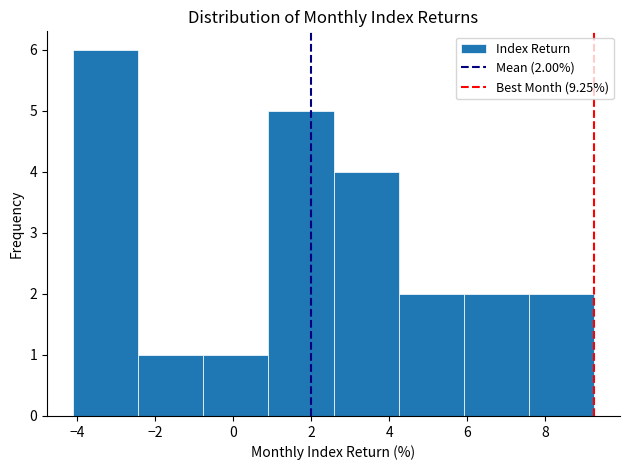

Which range on the x-axis has the tallest bar?

-4.0 to -2.4